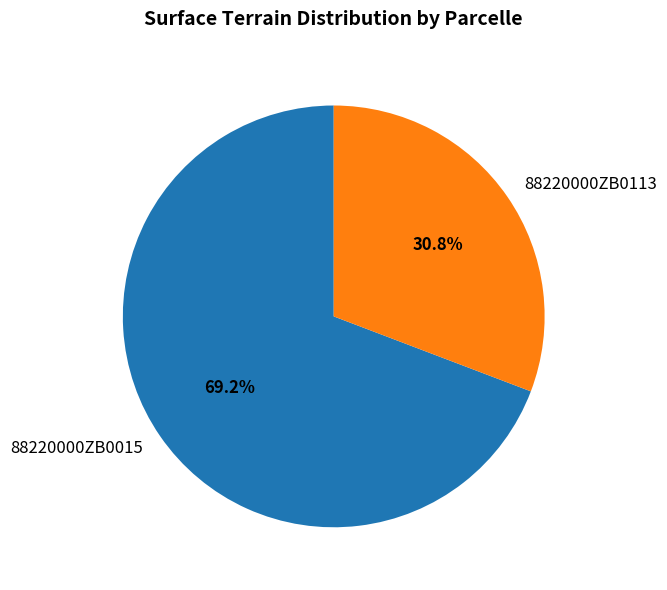

To the nearest percent, what is the combined percentage of 88220000ZB0015 and 88220000ZB0113?

100%